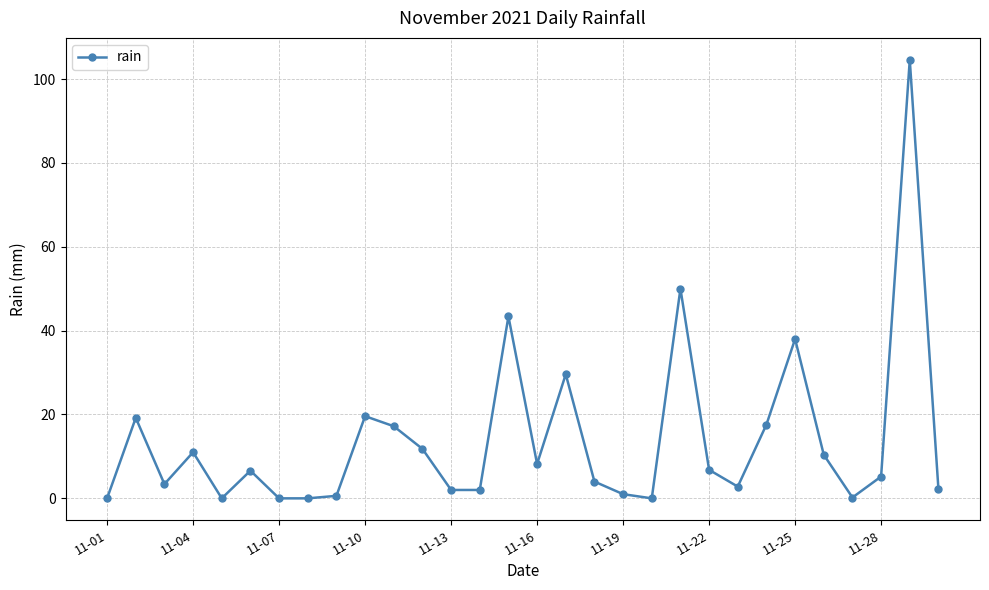

What is the difference between the second highest and second lowest values?

50.0